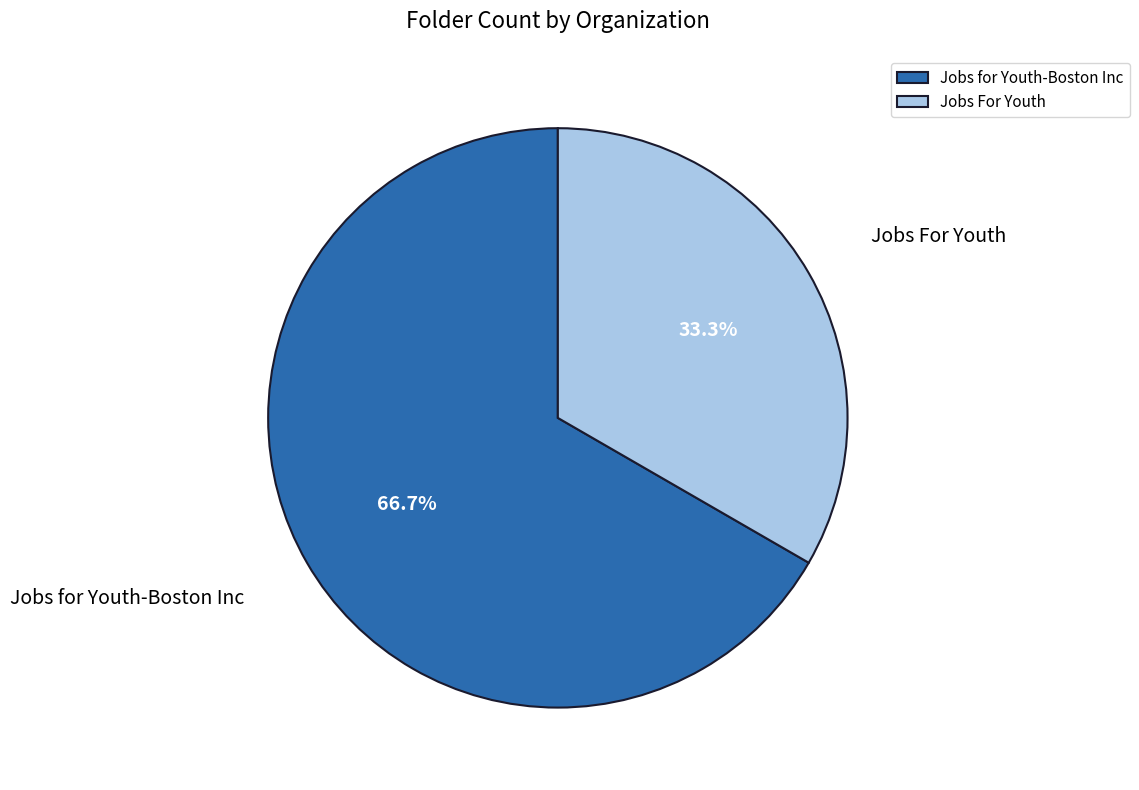

Is the sum of Jobs For Youth and Jobs for Youth-Boston Inc greater than half?

Yes